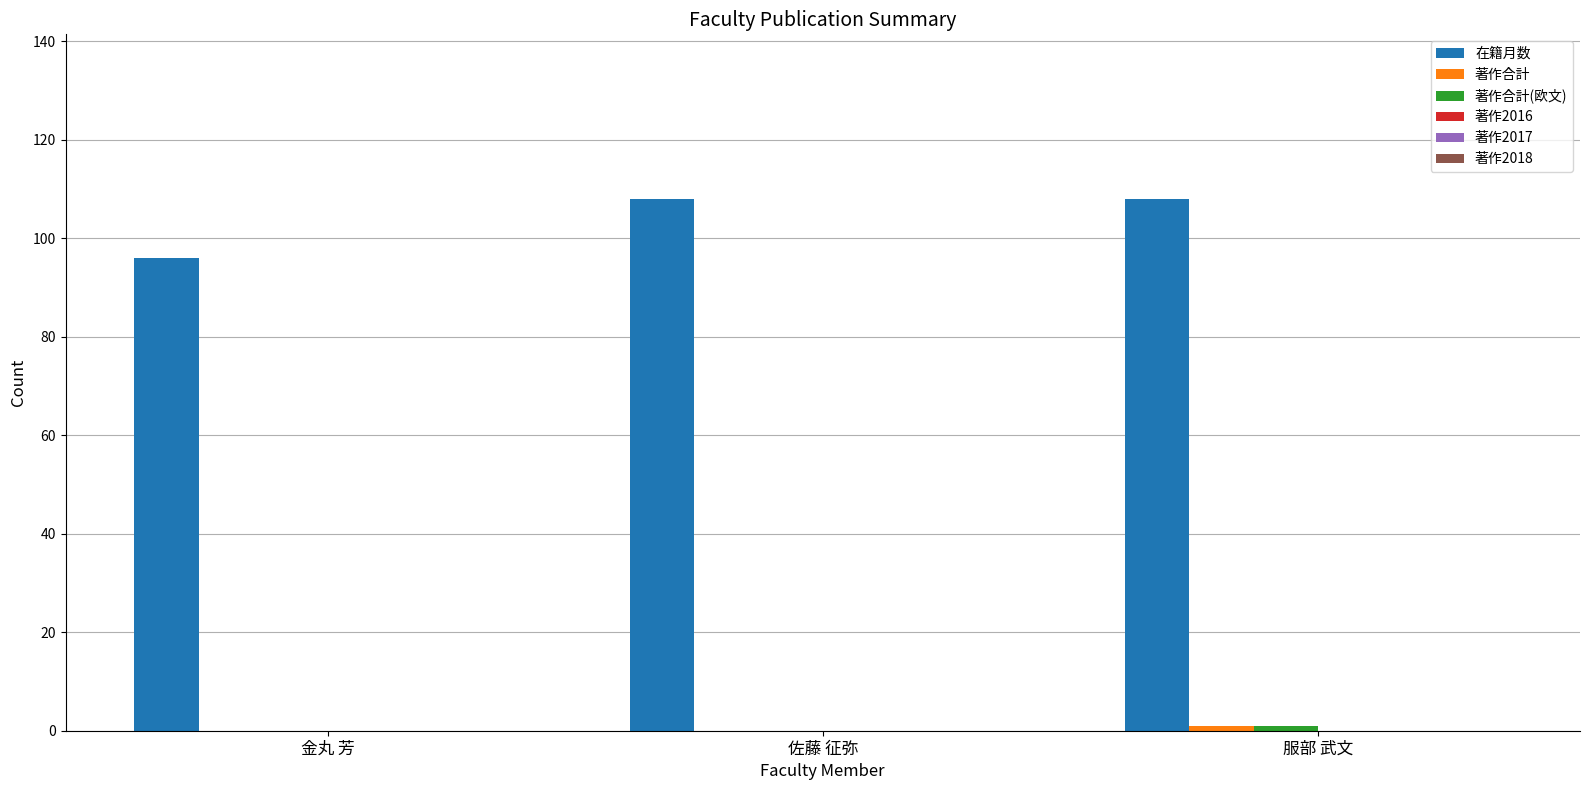

Which series has the largest total across all categories?

在籍月数